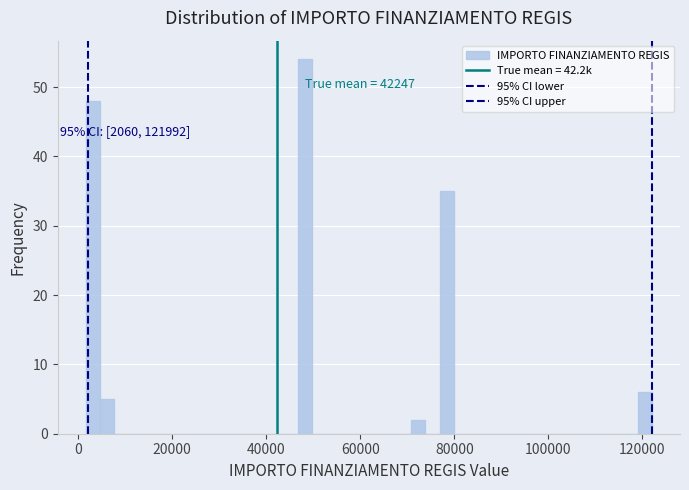

Around what value on the x-axis is the tallest bar? Give the approximate position of its centre, as read against the axis.

48000